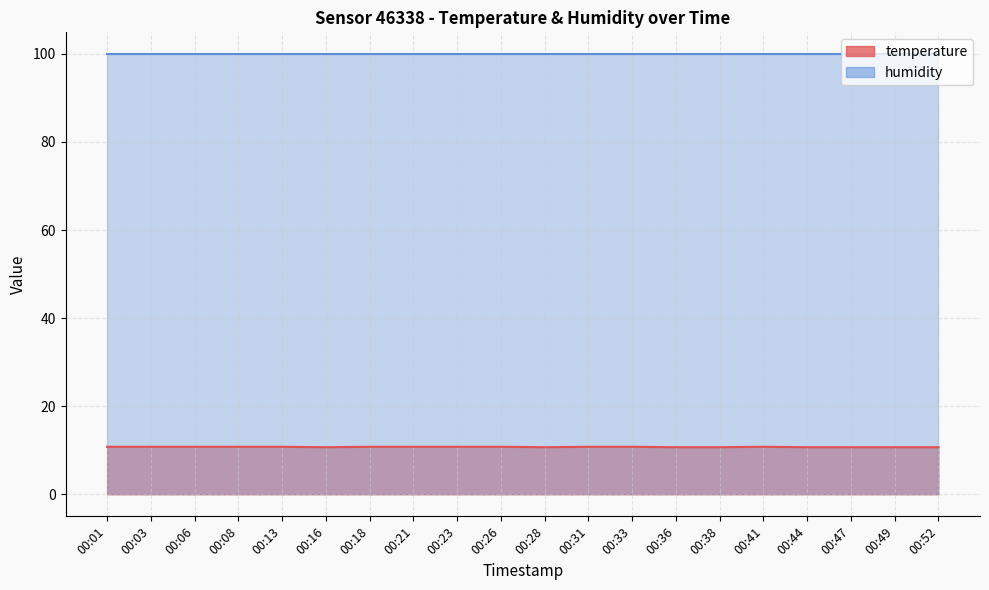

Rank the categories by value from lowest to highest.

00:16, 00:28, 00:36, 00:38, 00:44, 00:47, 00:49, 00:52, 00:01, 00:03, 00:06, 00:08, 00:13, 00:18, 00:21, 00:23, 00:26, 00:31, 00:33, 00:41